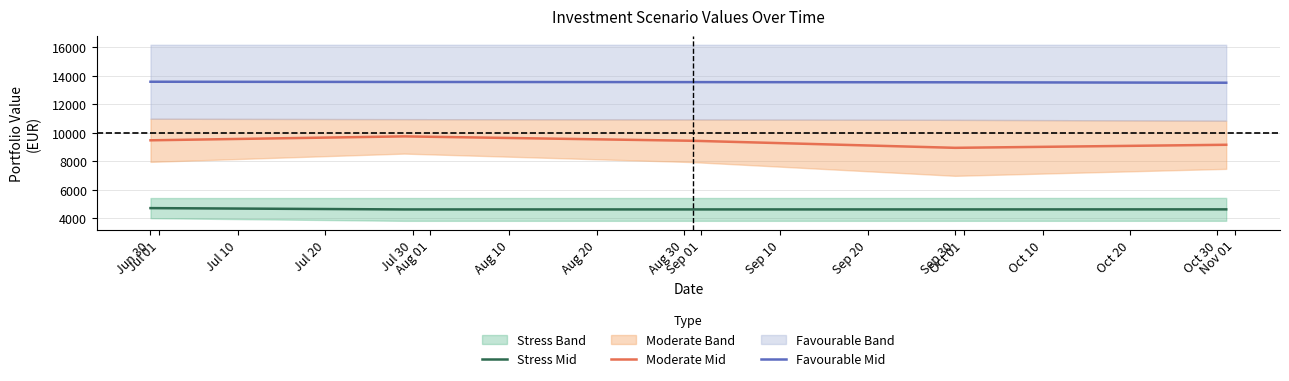

True or false: Stress Mid and Favourable Mid cross at least once.

False